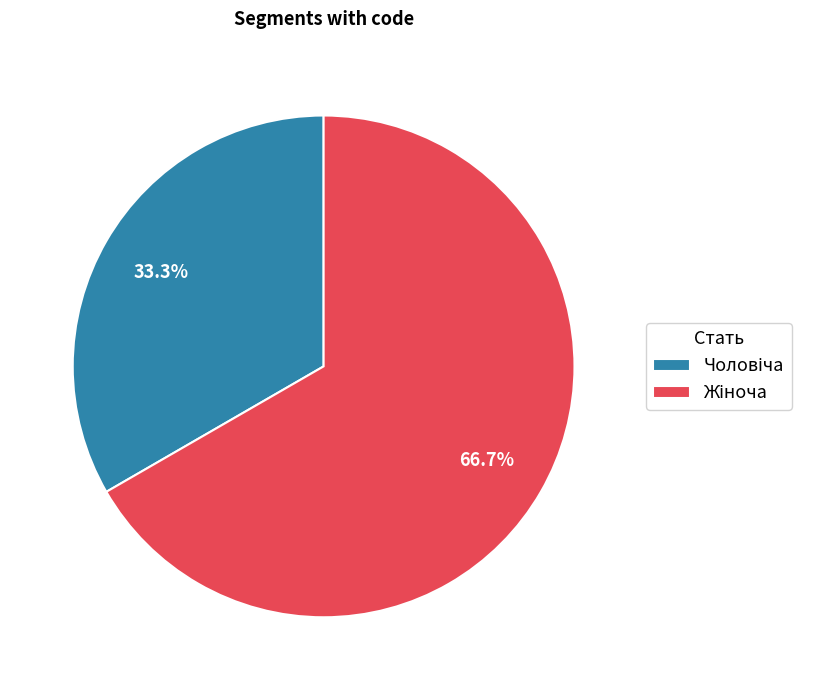

Is there any slice that represents more than half of the pie?

Yes